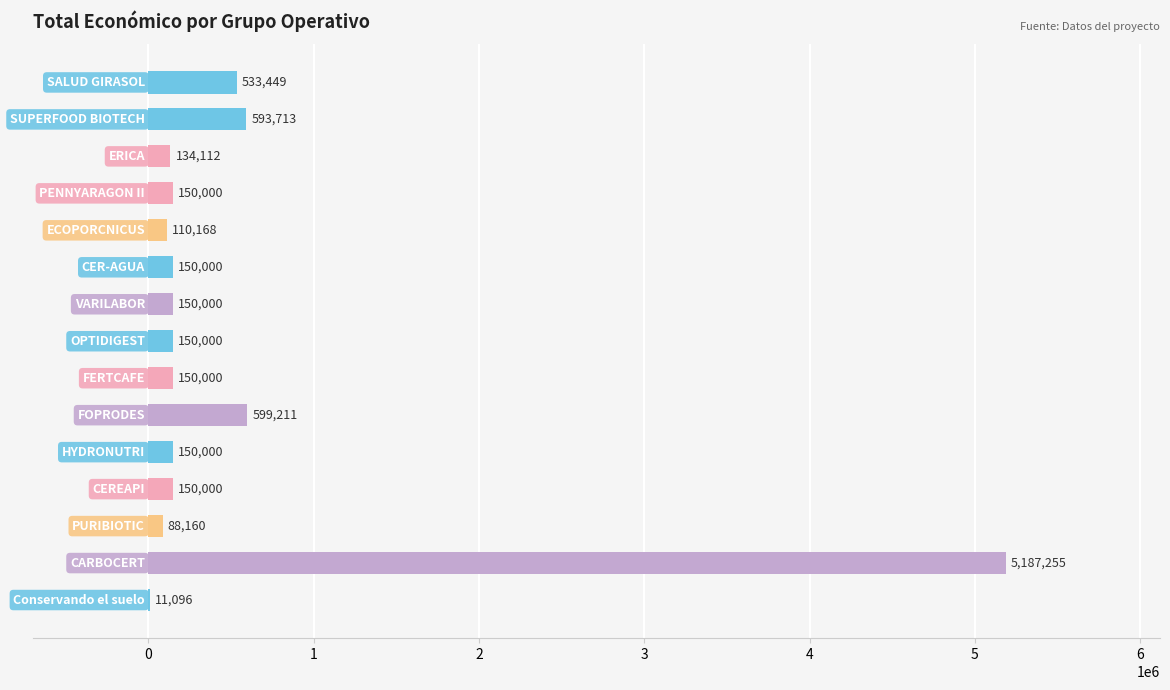

What is the greatest value displayed?

5187255